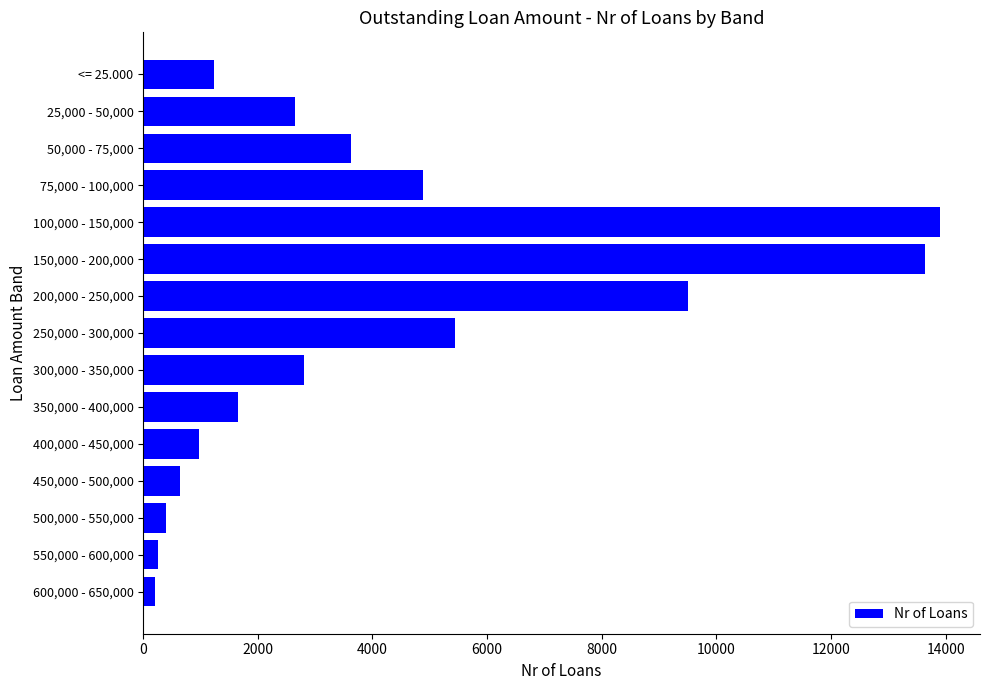

True or false: the data shows 1647 at 350,000 - 400,000.

True